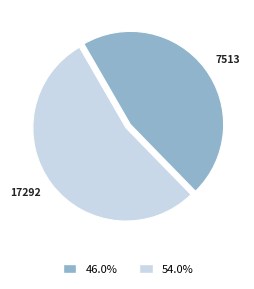

Is there any slice that represents more than half of the pie?

Yes